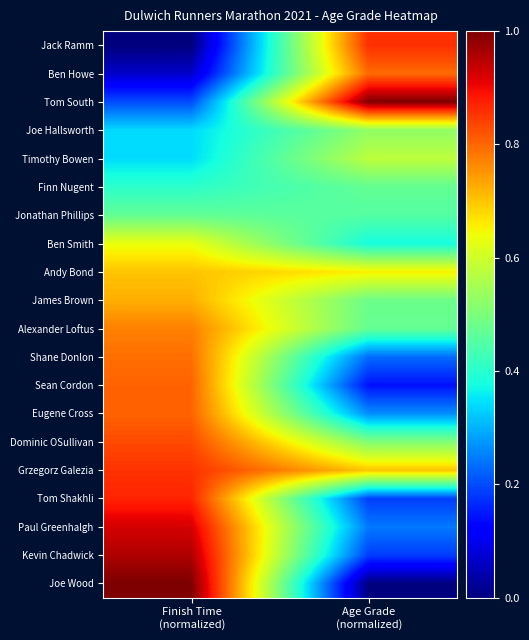

Reading left to right, list all the values displayed in this chart.

Jack Ramm: Finish Time
(normalized)=0.0	Age Grade
(normalized)=0.9
Ben Howe: Finish Time
(normalized)=0.1	Age Grade
(normalized)=0.8
Tom South: Finish Time
(normalized)=0.2	Age Grade
(normalized)=1.0
Joe Hallsworth: Finish Time
(normalized)=0.3	Age Grade
(normalized)=0.5
Timothy Bowen: Finish Time
(normalized)=0.3	Age Grade
(normalized)=0.6
Finn Nugent: Finish Time
(normalized)=0.4	Age Grade
(normalized)=0.5
Jonathan Phillips: Finish Time
(normalized)=0.5	Age Grade
(normalized)=0.5
Ben Smith: Finish Time
(normalized)=0.6	Age Grade
(normalized)=0.4
Andy Bond: Finish Time
(normalized)=0.7	Age Grade
(normalized)=0.7
James Brown: Finish Time
(normalized)=0.7	Age Grade
(normalized)=0.5
Alexander Loftus: Finish Time
(normalized)=0.8	Age Grade
(normalized)=0.5
Shane Donlon: Finish Time
(normalized)=0.8	Age Grade
(normalized)=0.2
Sean Cordon: Finish Time
(normalized)=0.8	Age Grade
(normalized)=0.1
Eugene Cross: Finish Time
(normalized)=0.8	Age Grade
(normalized)=0.3
Dominic OSullivan: Finish Time
(normalized)=0.8	Age Grade
(normalized)=0.5
Grzegorz Galezia: Finish Time
(normalized)=0.9	Age Grade
(normalized)=0.7
Tom Shakhli: Finish Time
(normalized)=0.9	Age Grade
(normalized)=0.2
Paul Greenhalgh: Finish Time
(normalized)=0.9	Age Grade
(normalized)=0.2
Kevin Chadwick: Finish Time
(normalized)=1.0	Age Grade
(normalized)=0.2
Joe Wood: Finish Time
(normalized)=1.0	Age Grade
(normalized)=0.0